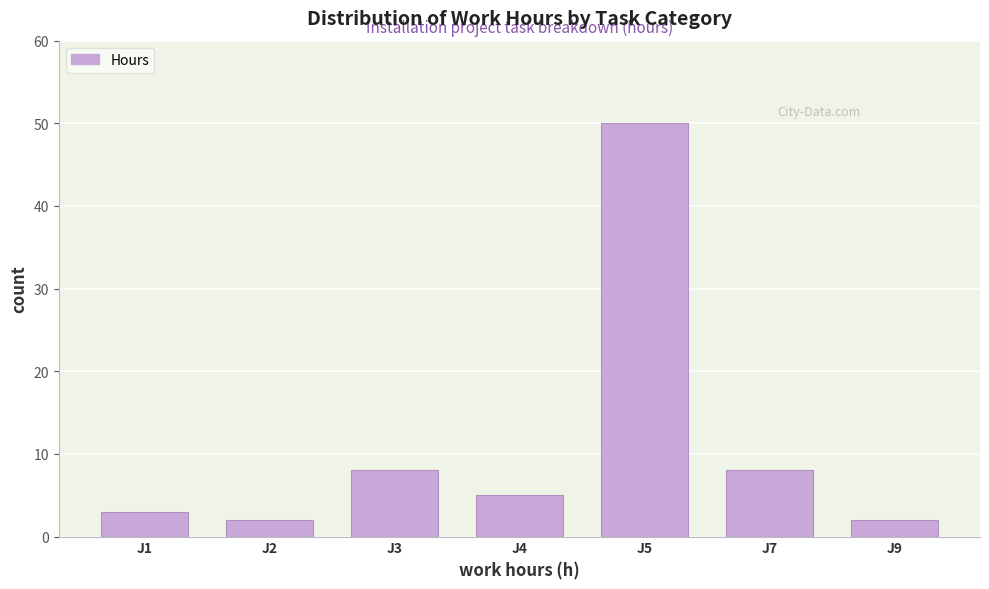

Reading right to left, what are all the values shown in this chart?

2	8	50	5	8	2	3